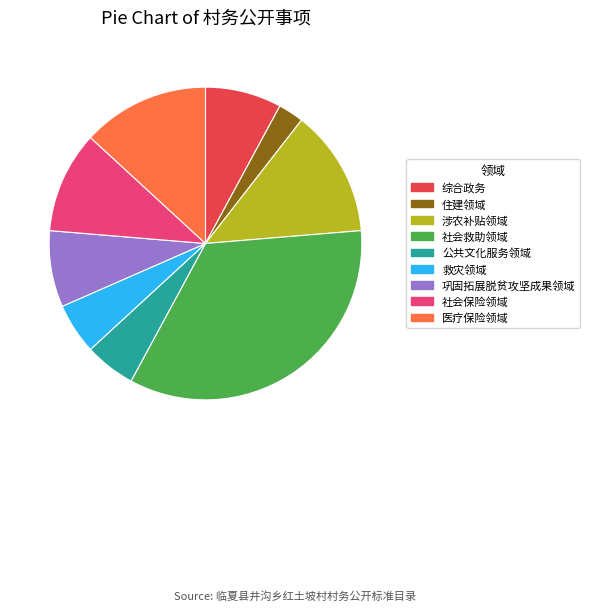

Does 医疗保险领域 represent more than half of the total?

No